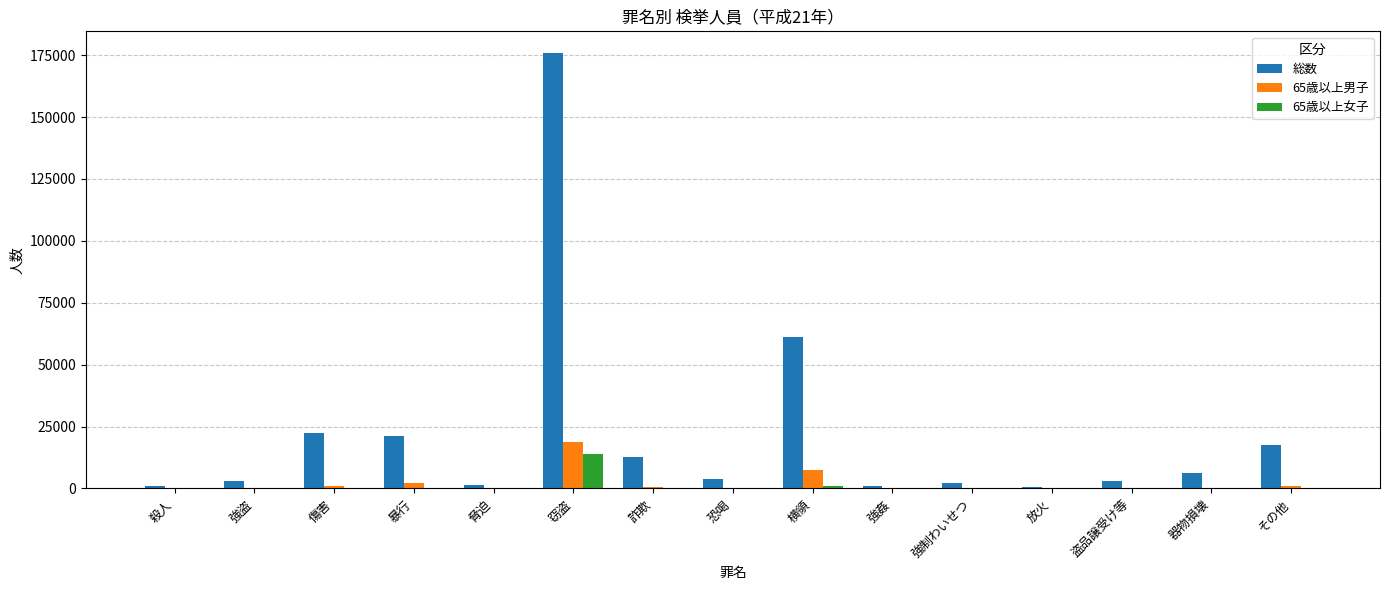

Which series changed the most between 暴行 and その他?

総数